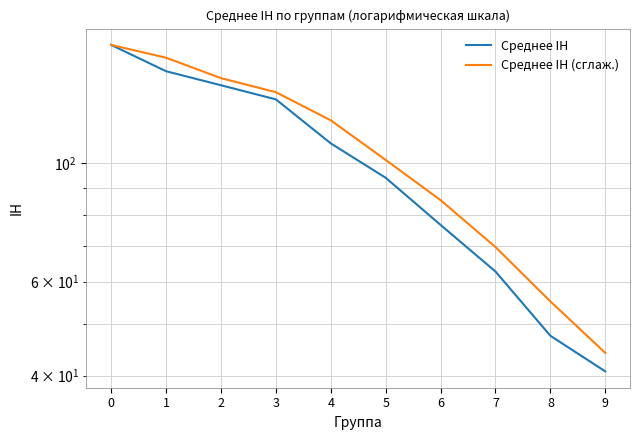

True or false: Среднее IH (сглаж.) has more than 0 points higher than both neighbors.

False